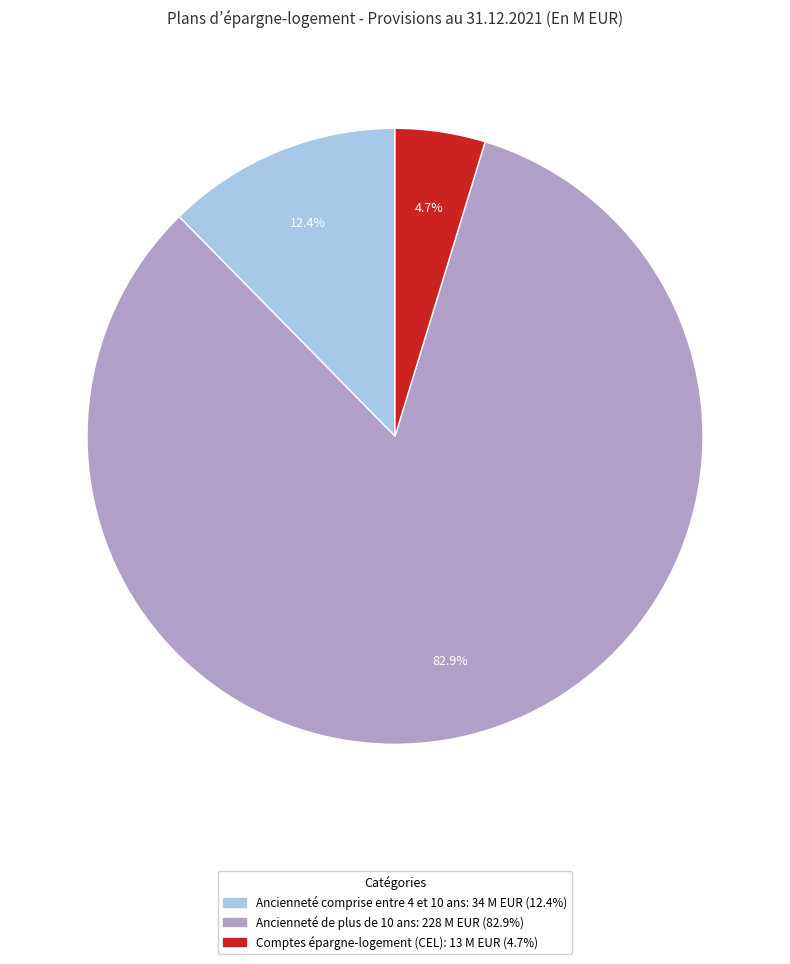

True or false: Comptes épargne-logement (CEL) accounts for 5% of the total.

True